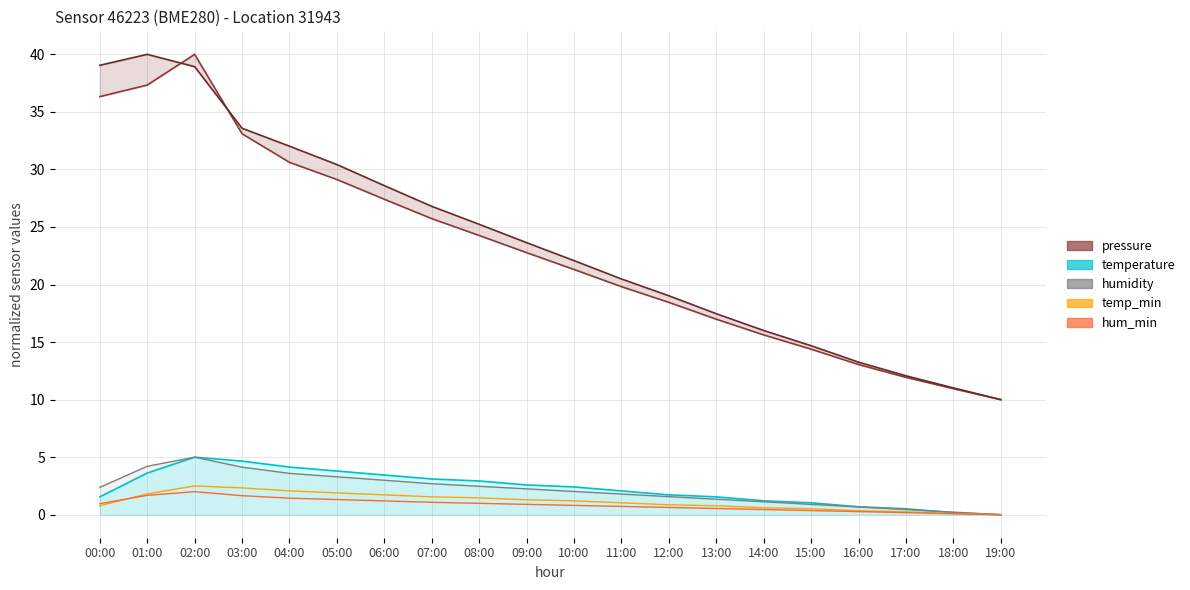

Count the number of categories in the chart.

20